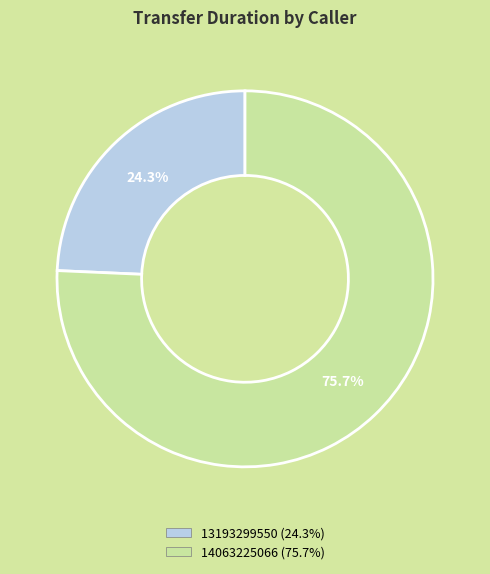

Which slice is the smallest?

13193299550